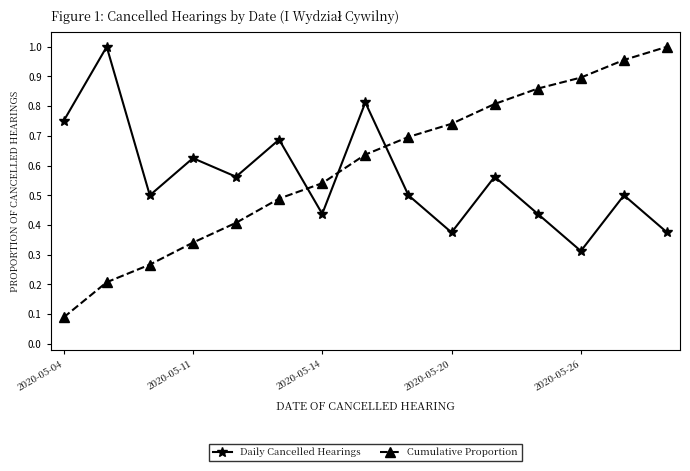

Rank the series by their average value, from highest to lowest.

Cumulative Proportion, Daily Cancelled Hearings